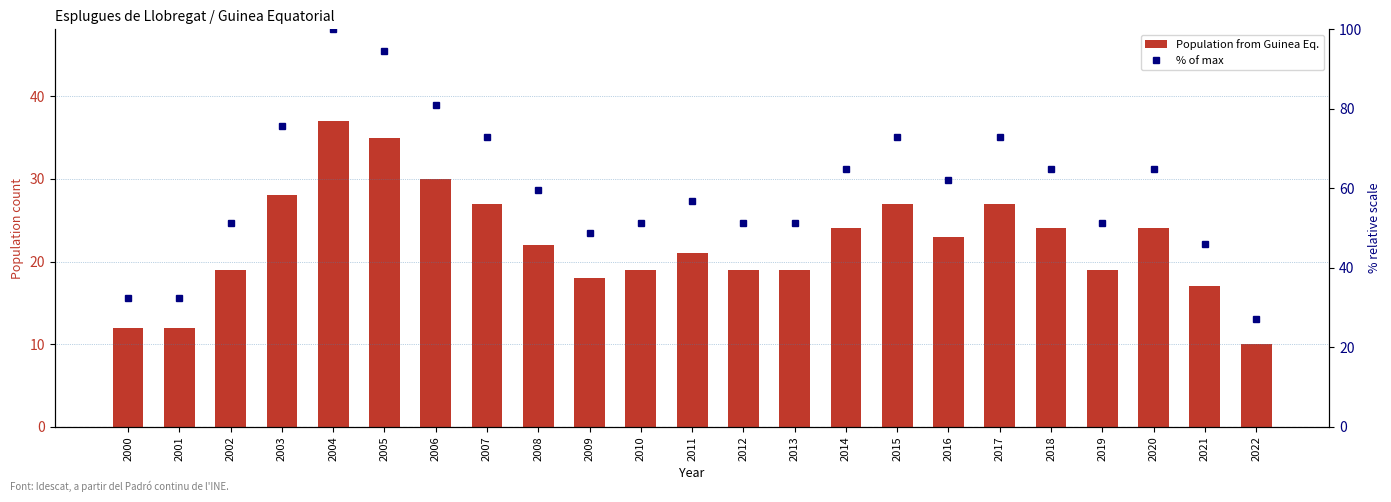

Rank the series at 2021 from lowest to highest value.

Population from Guinea Eq., % of max